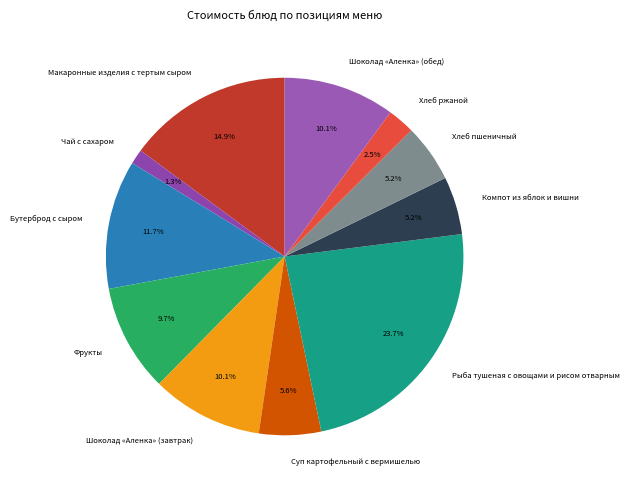

Approximately how many times larger is the value at Шоколад «Аленка» (обед) compared to Хлеб пшеничный?

1.9